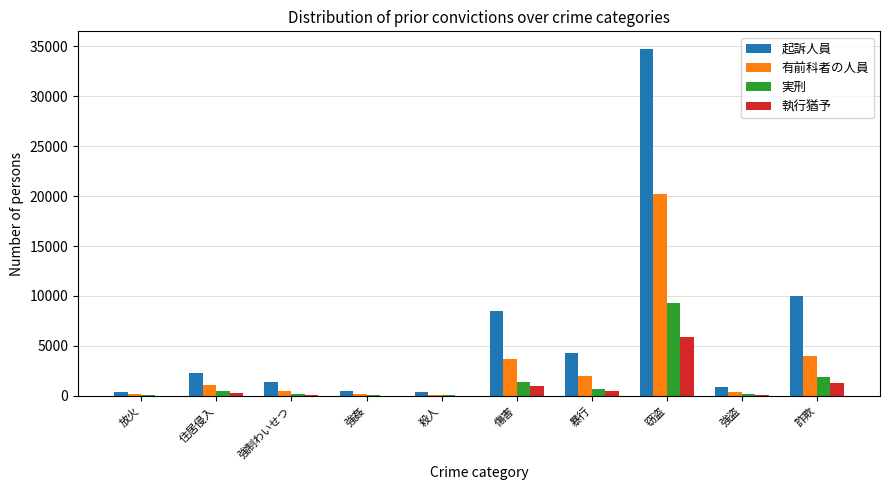

True or false: 起訴人員 has a value of 8469 at 傷害.

True